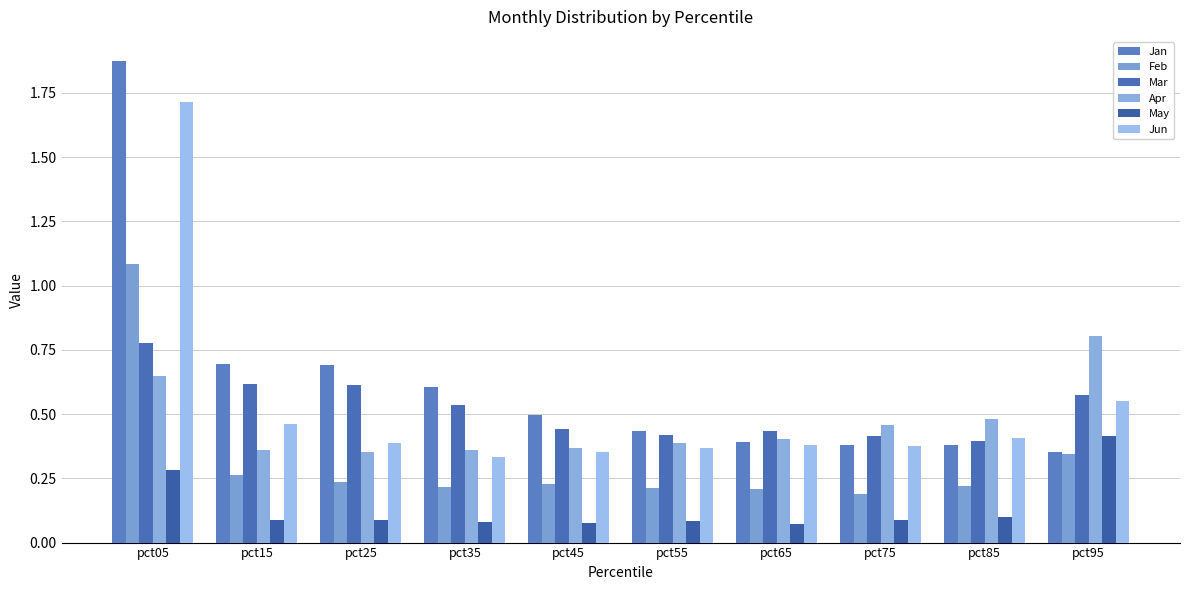

Reading right to left, transcribe all the data shown in this chart.

Jan: pct95=0.4	pct85=0.4	pct75=0.4	pct65=0.4	pct55=0.4	pct45=0.5	pct35=0.6	pct25=0.7	pct15=0.7	pct05=1.9
Feb: pct95=0.3	pct85=0.2	pct75=0.2	pct65=0.2	pct55=0.2	pct45=0.2	pct35=0.2	pct25=0.2	pct15=0.3	pct05=1.1
Mar: pct95=0.6	pct85=0.4	pct75=0.4	pct65=0.4	pct55=0.4	pct45=0.4	pct35=0.5	pct25=0.6	pct15=0.6	pct05=0.8
Apr: pct95=0.8	pct85=0.5	pct75=0.5	pct65=0.4	pct55=0.4	pct45=0.4	pct35=0.4	pct25=0.4	pct15=0.4	pct05=0.6
May: pct95=0.4	pct85=0.1	pct75=0.1	pct65=0.1	pct55=0.1	pct45=0.1	pct35=0.1	pct25=0.1	pct15=0.1	pct05=0.3
Jun: pct95=0.6	pct85=0.4	pct75=0.4	pct65=0.4	pct55=0.4	pct45=0.4	pct35=0.3	pct25=0.4	pct15=0.5	pct05=1.7